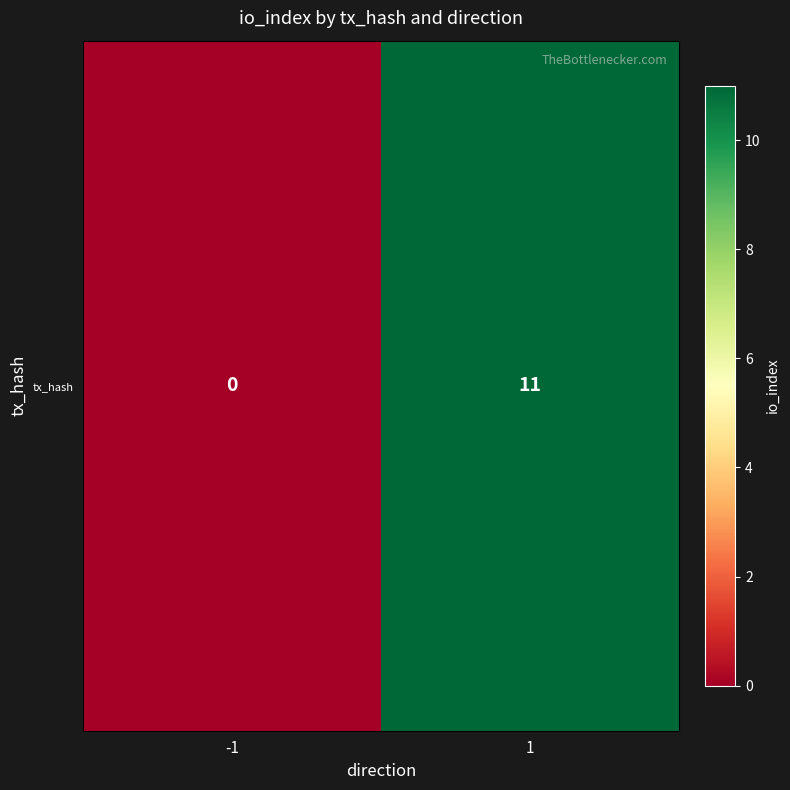

Which category has the highest value across all series?

1